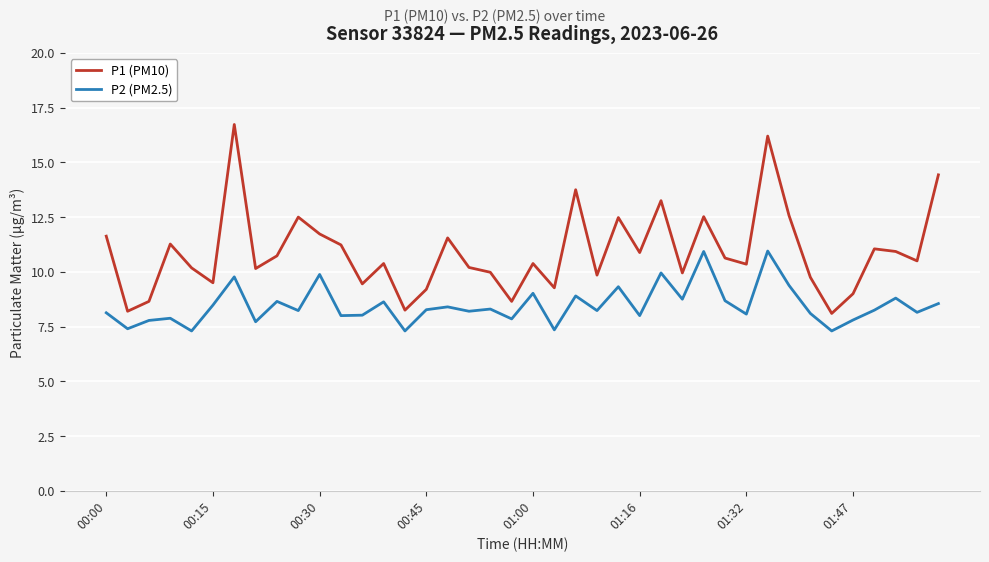

What is the difference between the second highest and minimum values in the P2 (PM2.5) series?

3.6